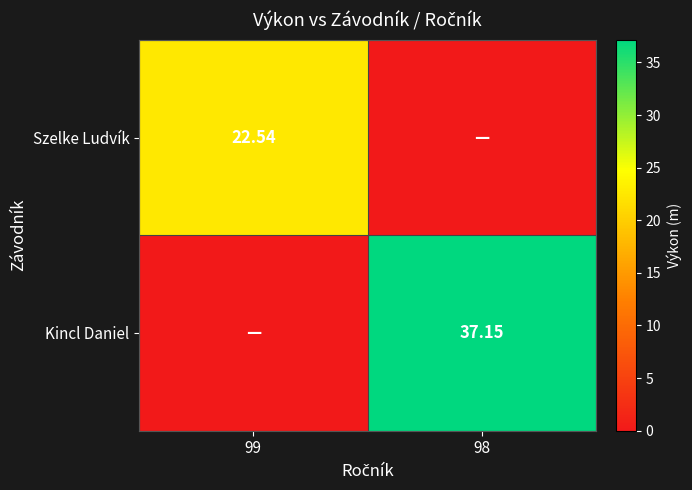

At how many categories does at least one series exceed 0?

2